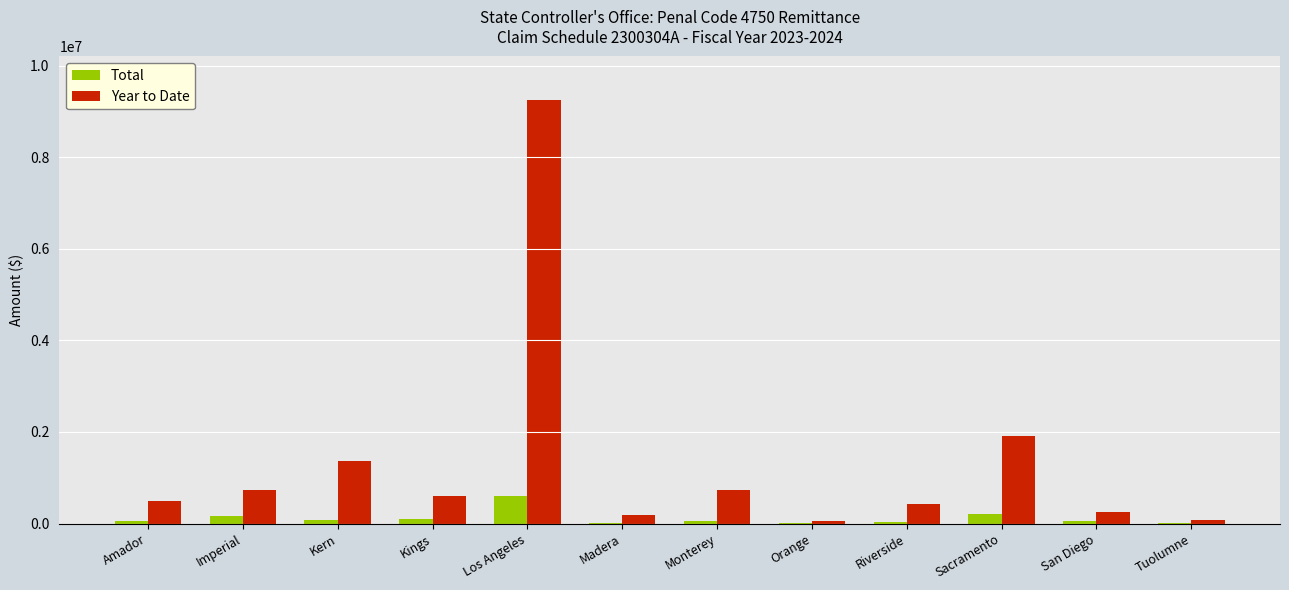

Which label corresponds to the largest value in the chart?

Los Angeles